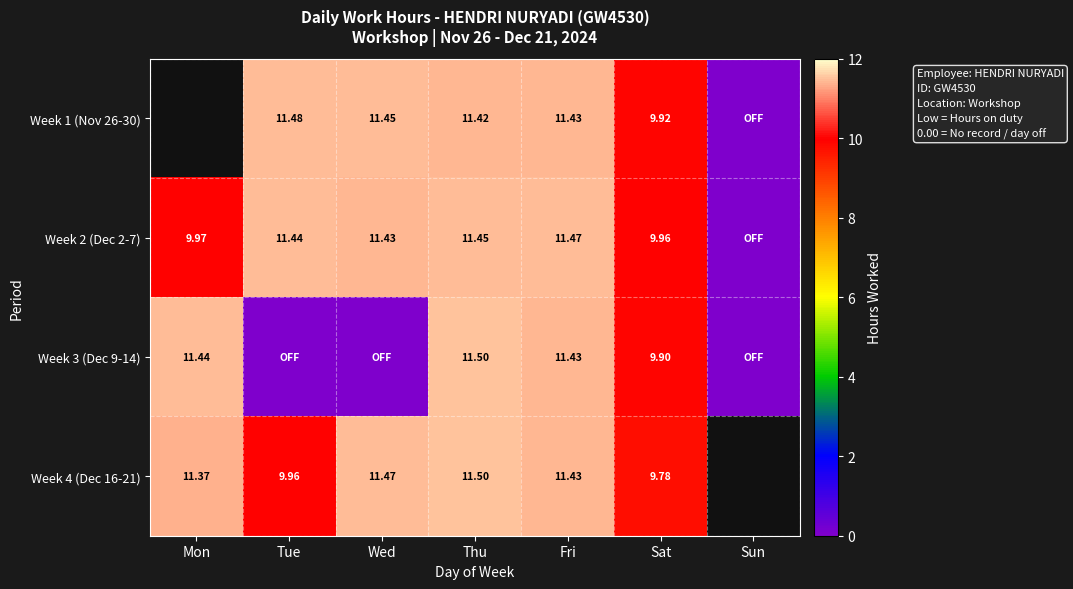

Is the value of Week 1 (Nov 26-30) at Sat greater than the value of Week 3 (Dec 9-14) at Sat?

Yes